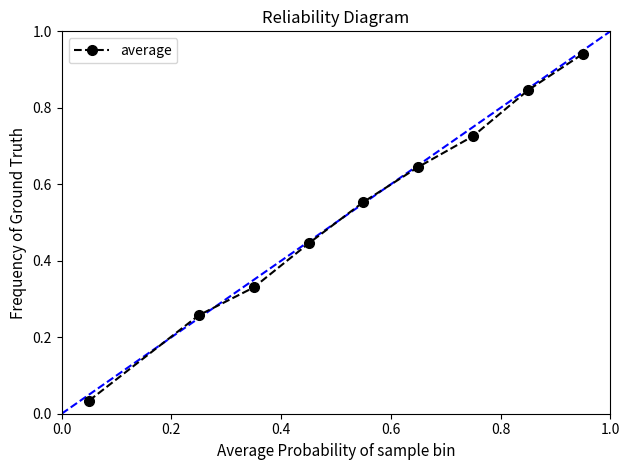

True or false: there are more than 0 points higher than both neighbors.

False